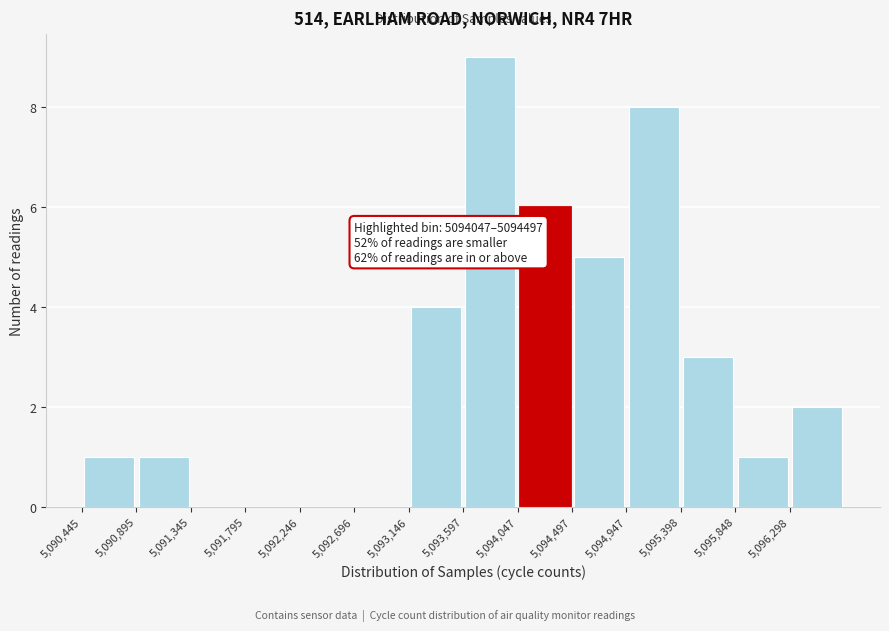

Over which range of the x-axis is the bar tallest?

5093600 to 5094050